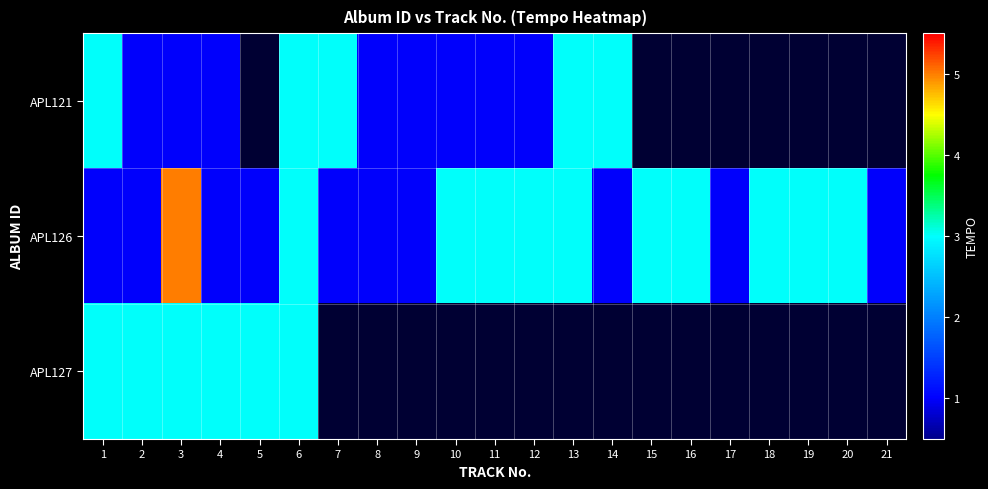

What is the total value across all series at 1?

7